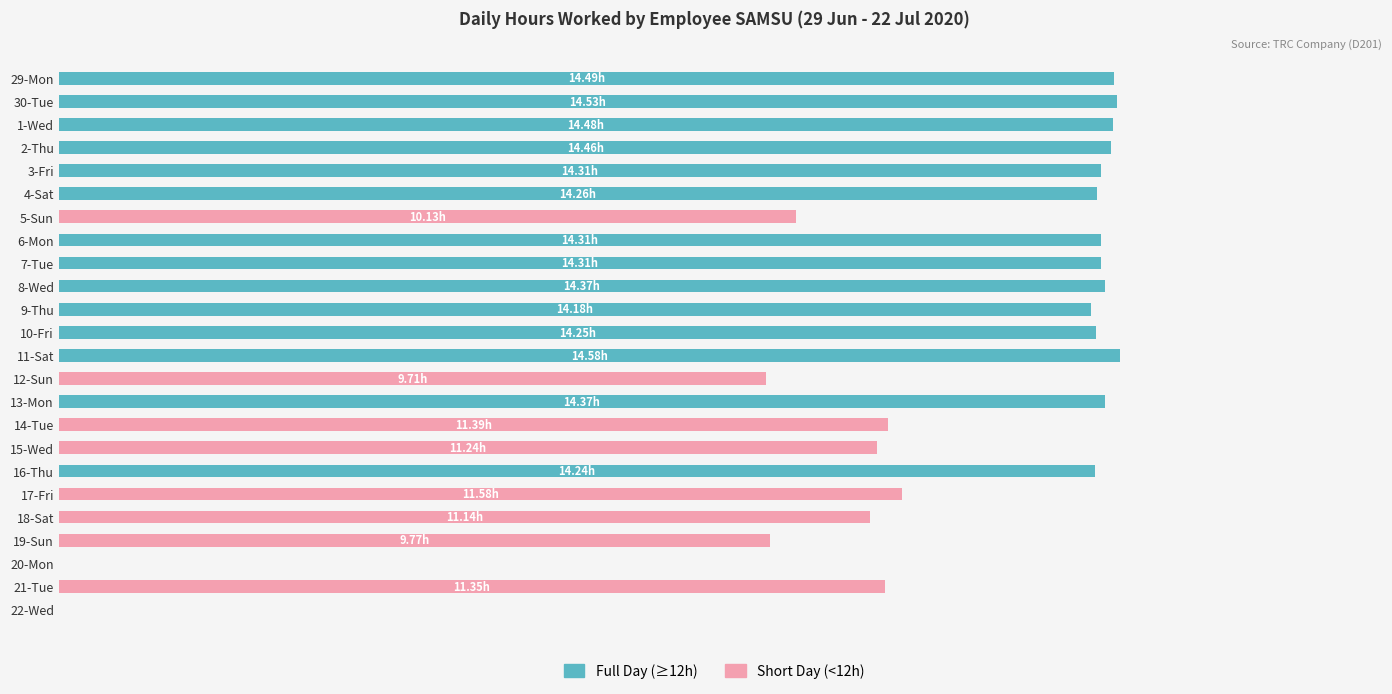

What is the average value of the Full Day (≥12h) series?

8.4